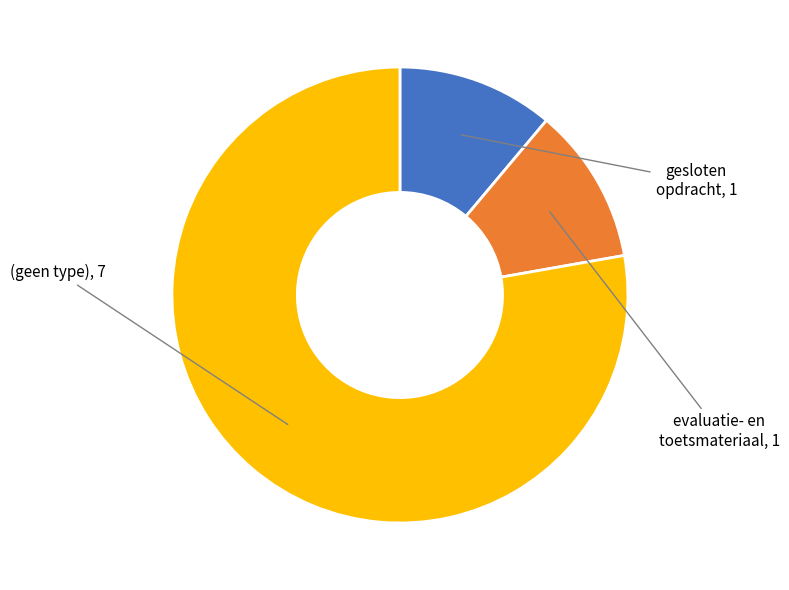

Between evaluatie- en toetsmateriaal and (geen type), which is larger?

(geen type)